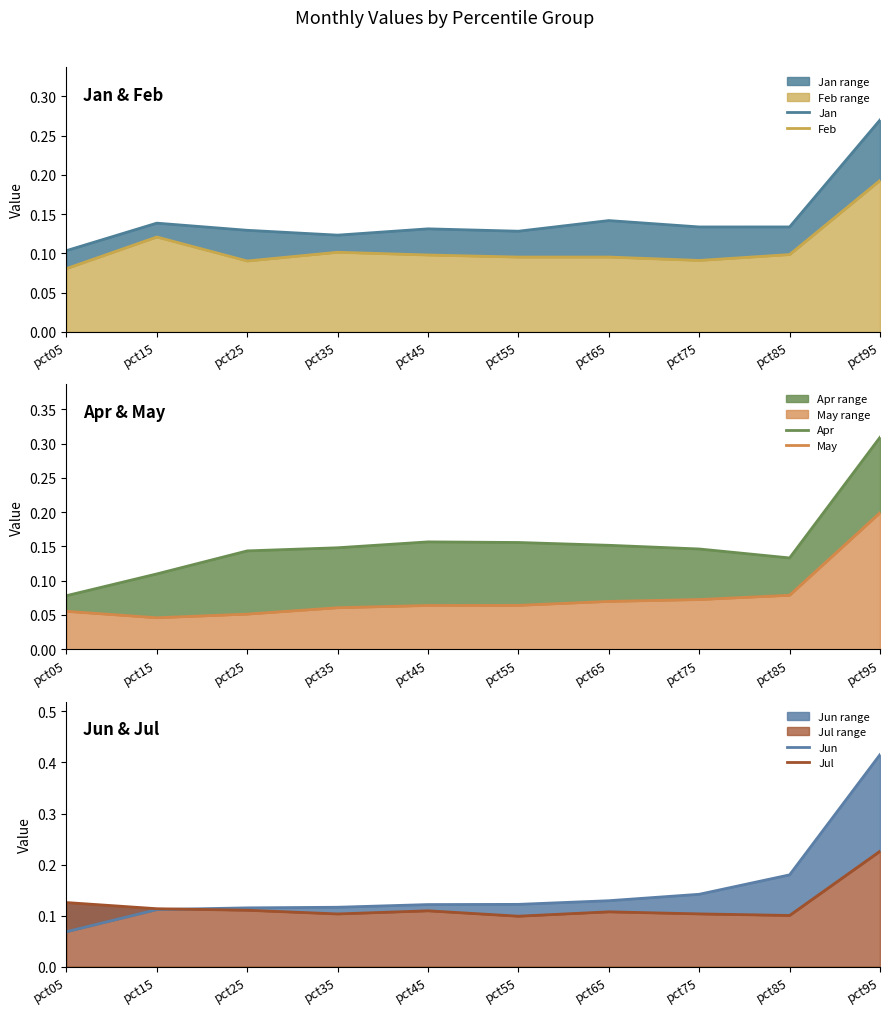

What is the sum of all Jan values?

1.4